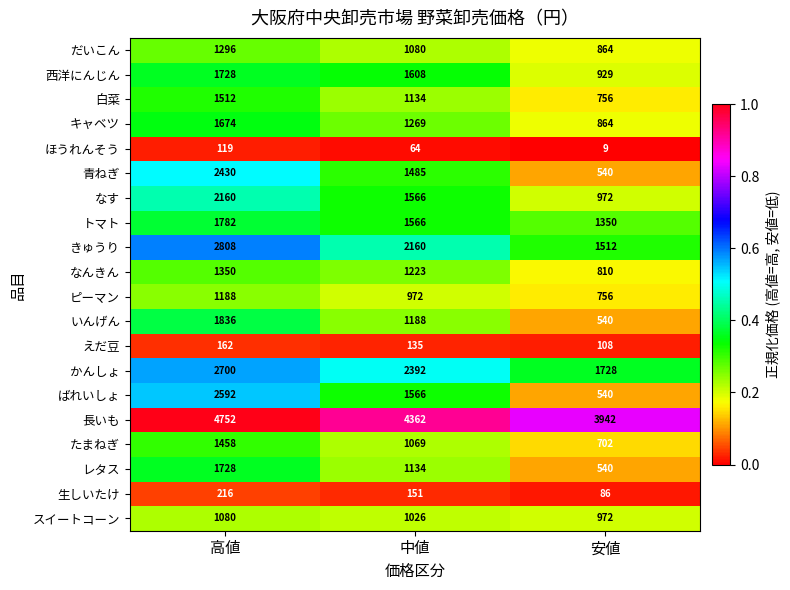

What is the difference between the highest and lowest values at 安値?

3933